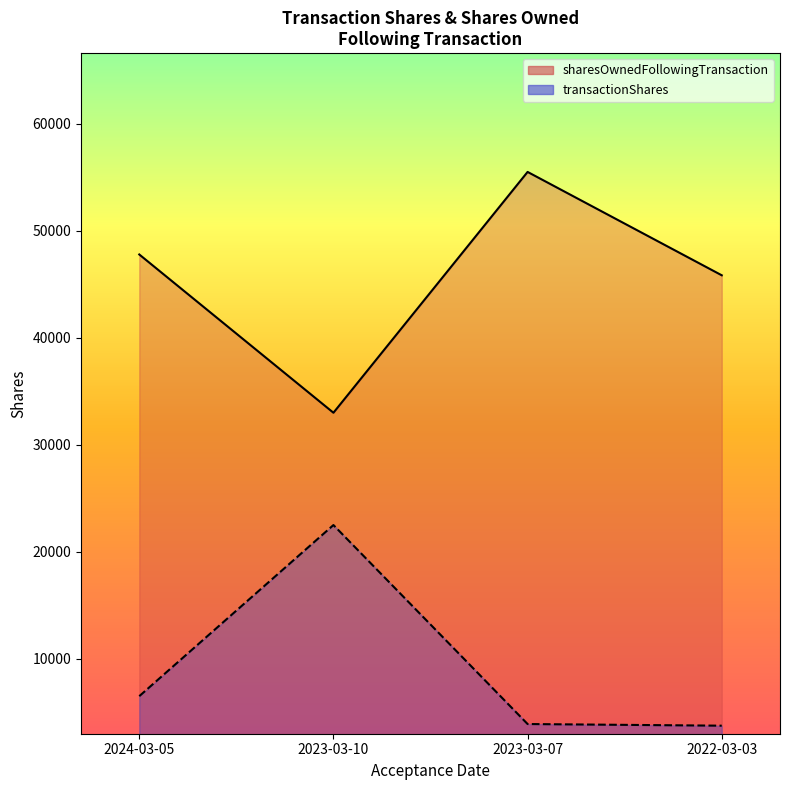

Which category has the lowest value in the transactionShares series?

2022-03-03